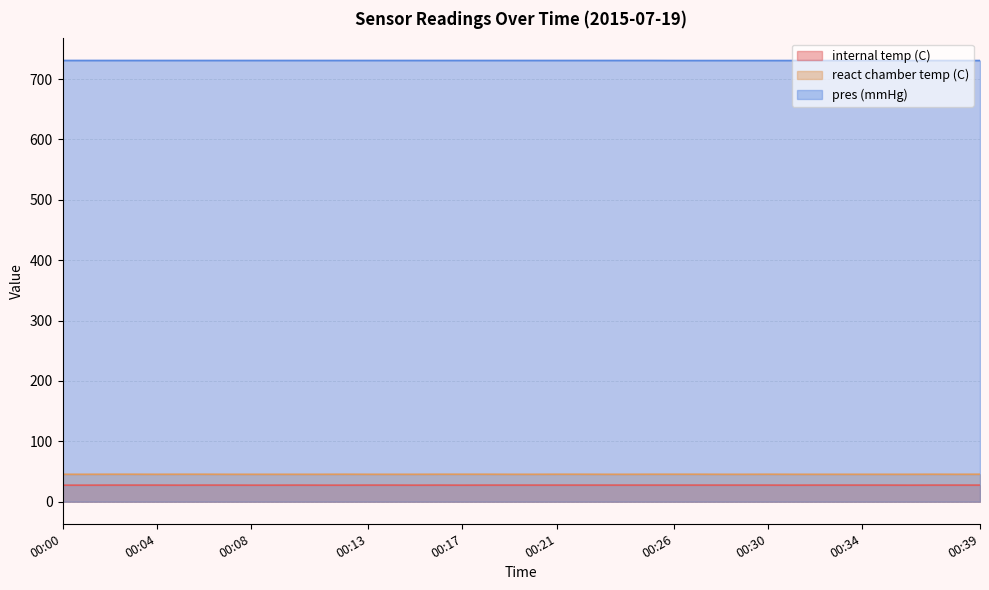

How many lines are shown in the chart?

3